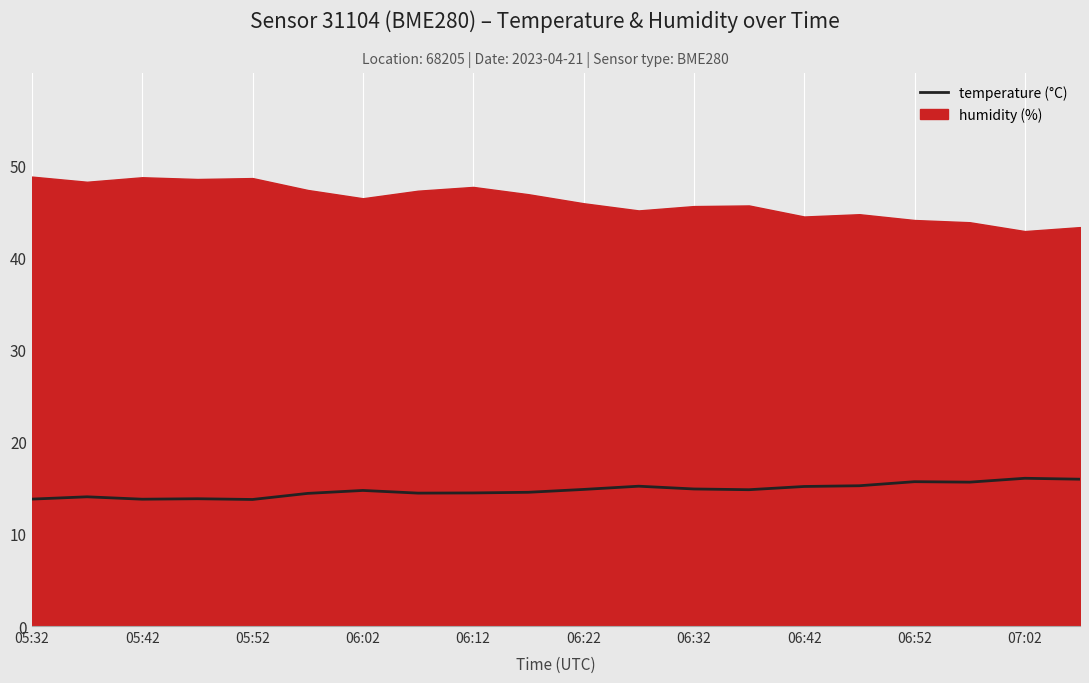

What is the smallest value displayed?

13.7